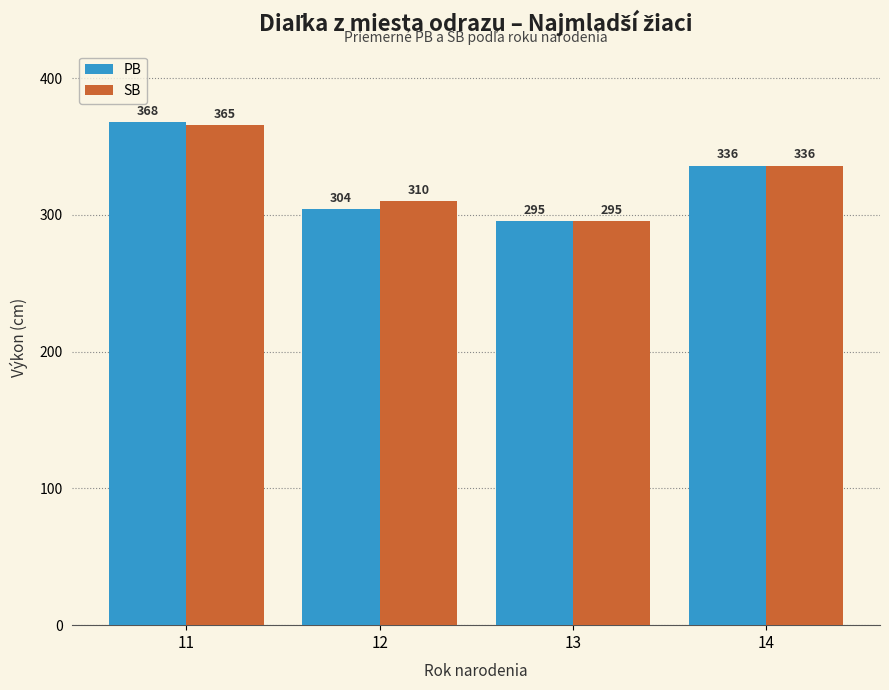

What is the sum of the SB values at 12 and 14?

646.0